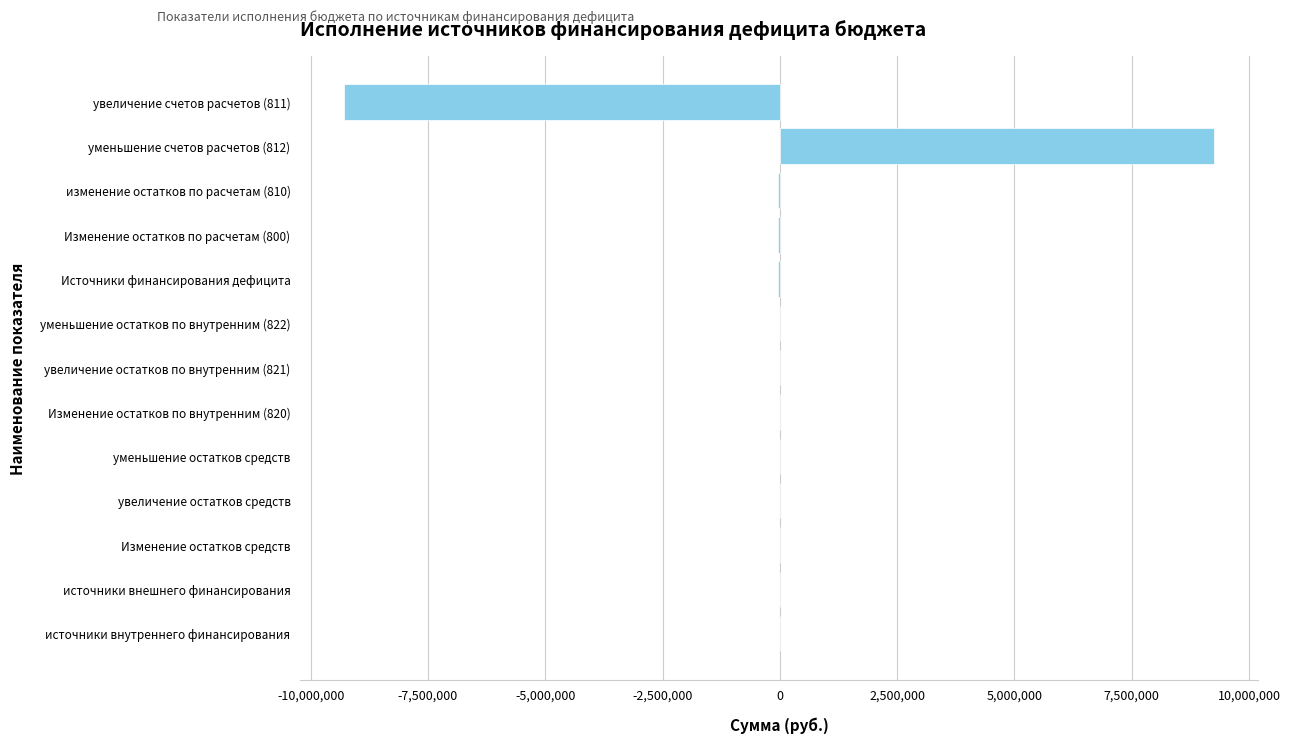

Is it true that the value at Изменение остатков по внутренним (820) is -11041225.9?

False